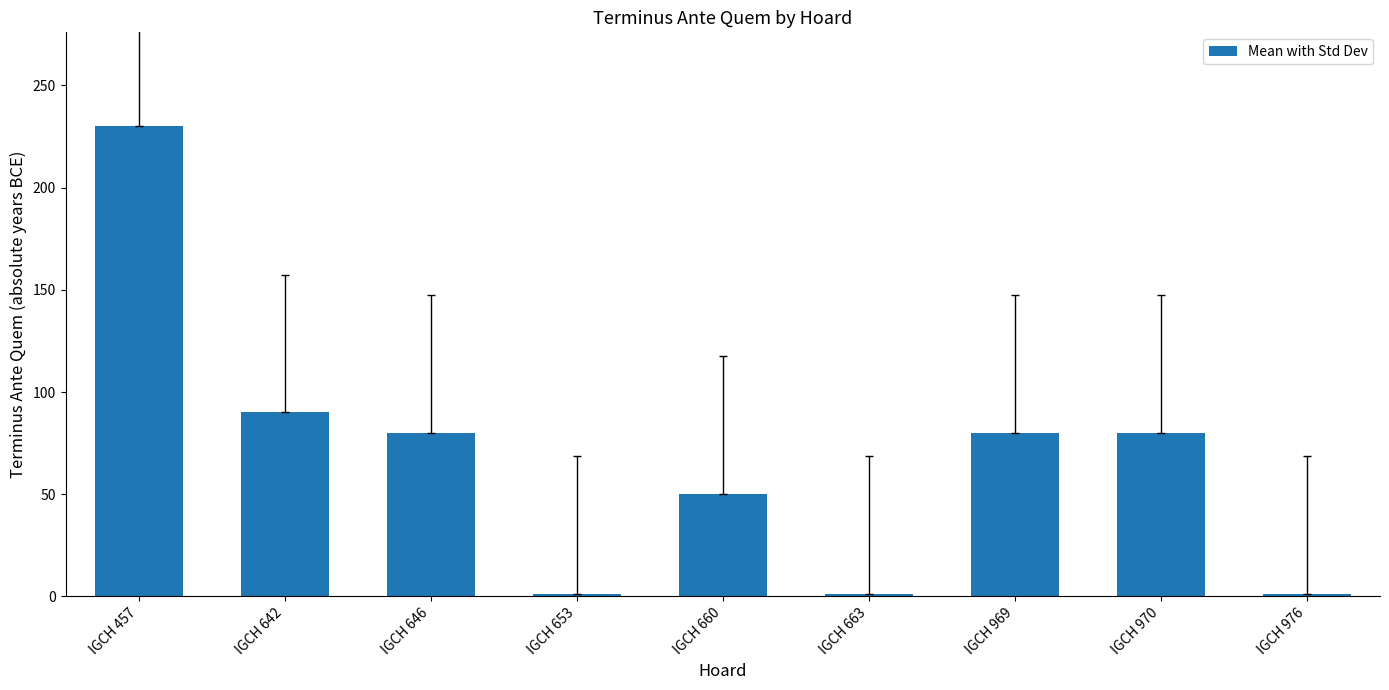

What is the minimum value shown in the chart?

1